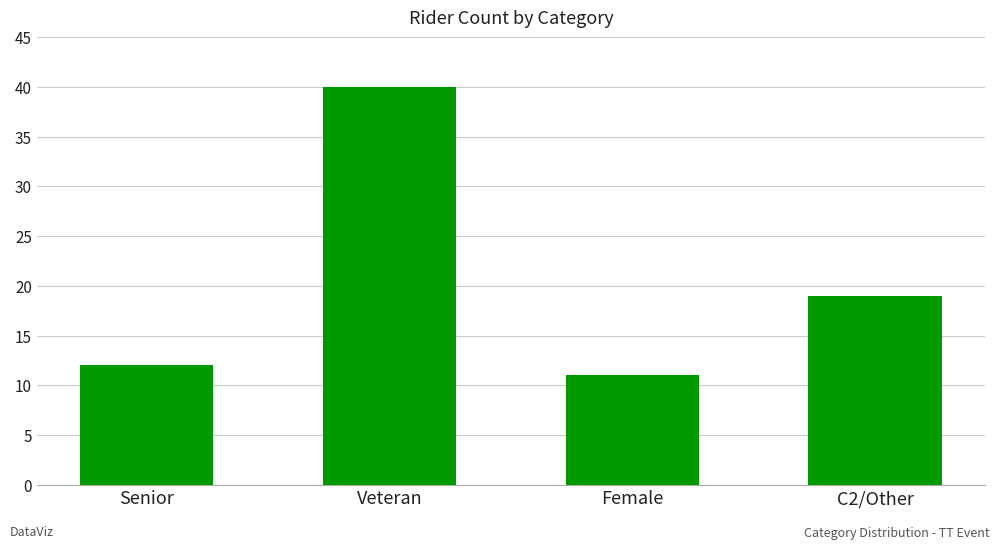

What value does the data have at C2/Other?

19